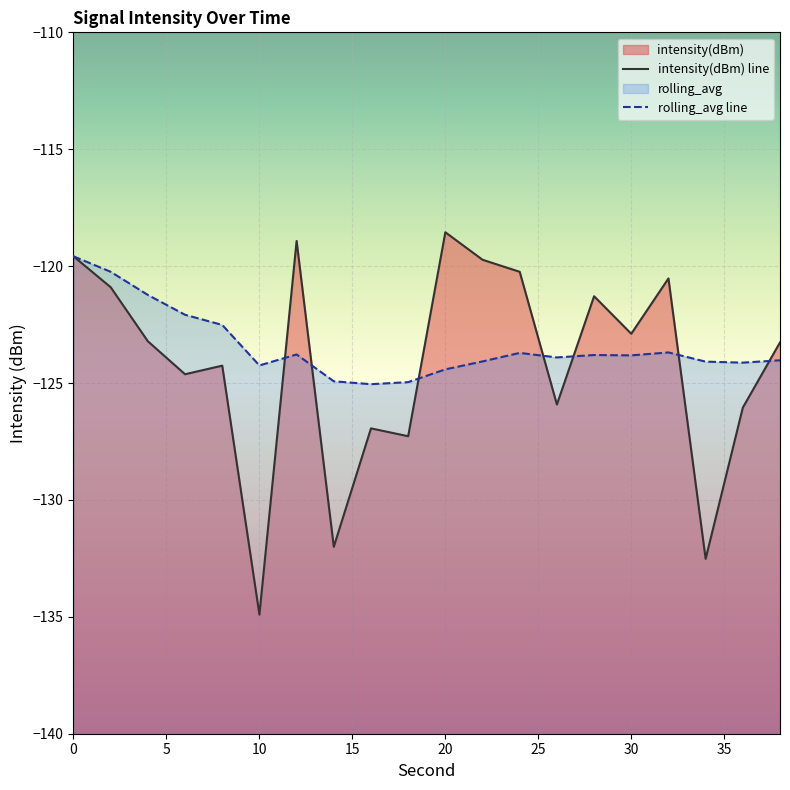

How many interior local peaks does the rolling_avg line series have?

4